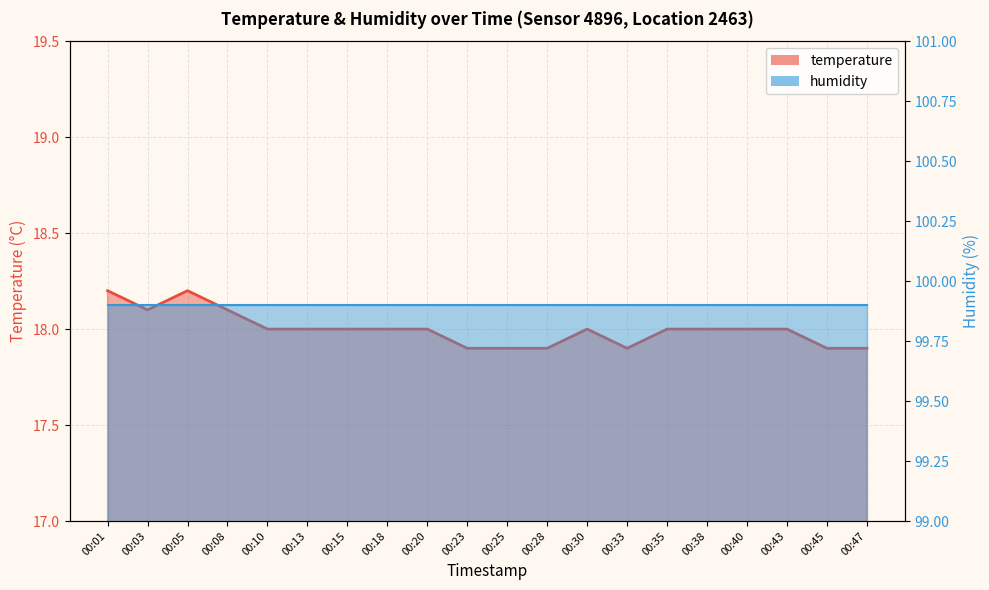

Is it true that the value at 00:47 is 17.9?

True